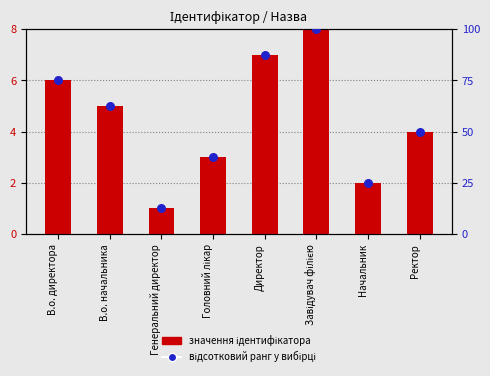

Which series has the largest Y range (max minus min)?

Відсотковий ранг